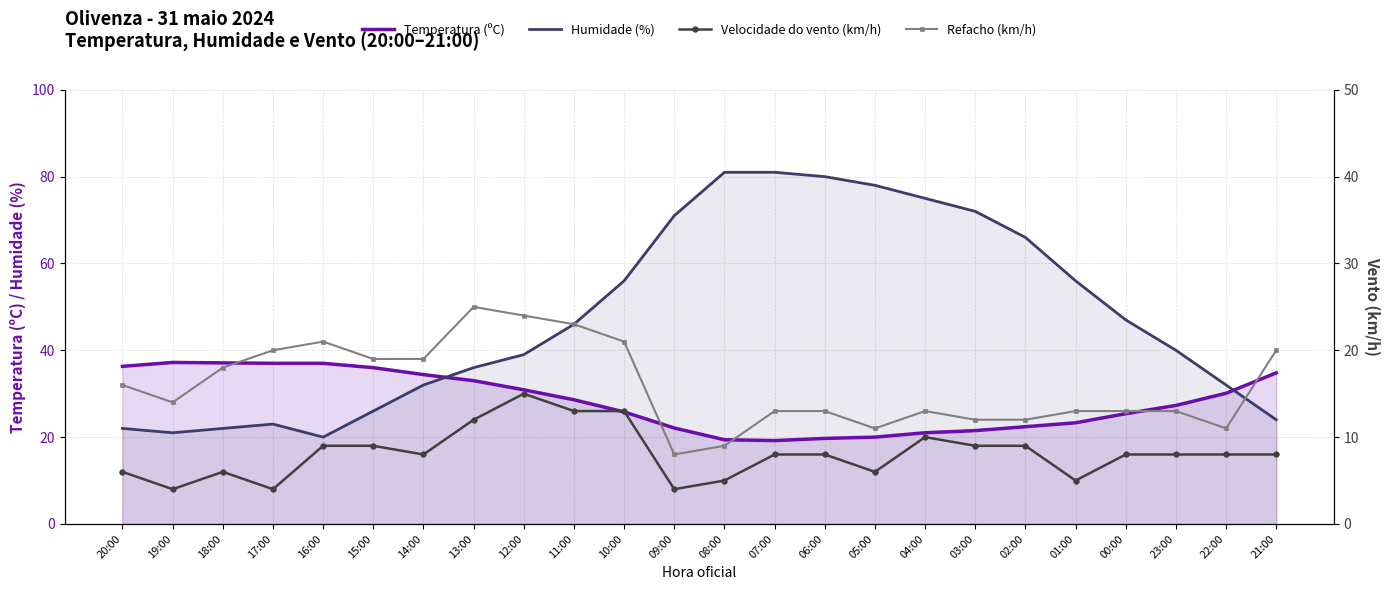

At how many categories does at least one series exceed 8?

24